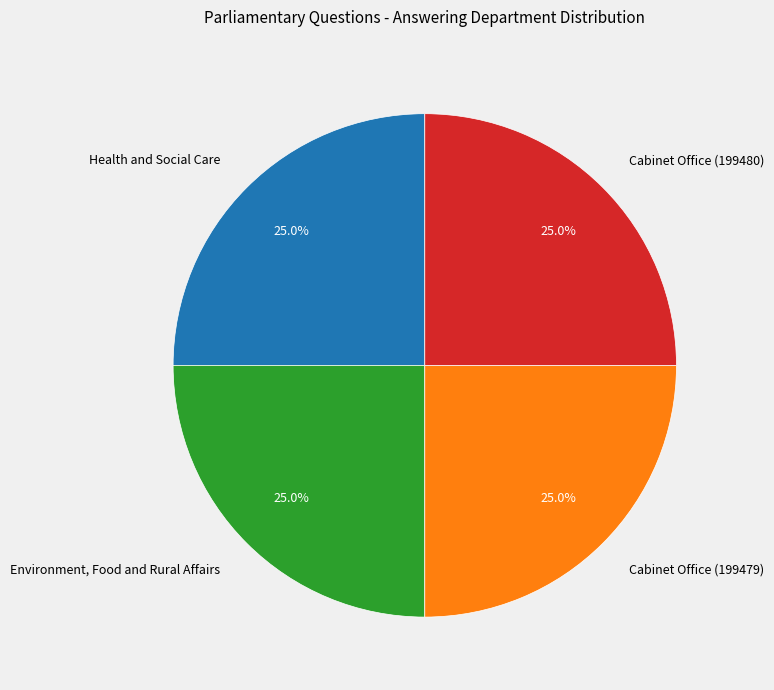

To the nearest percent, what is the average slice percentage?

25%